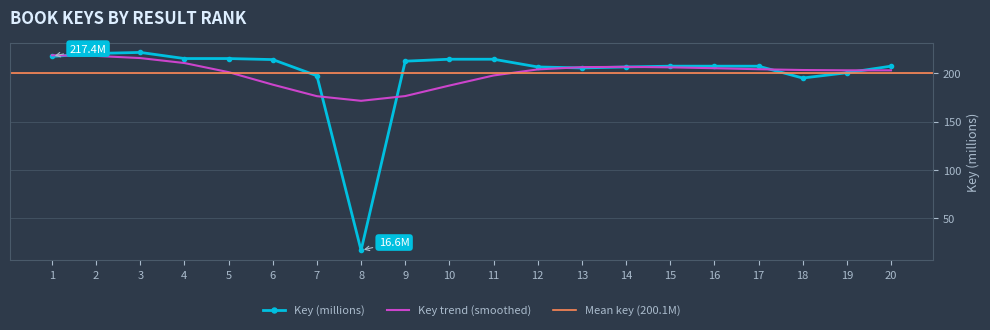

What is the ratio of the value at 6 to the value at 11?

1.0